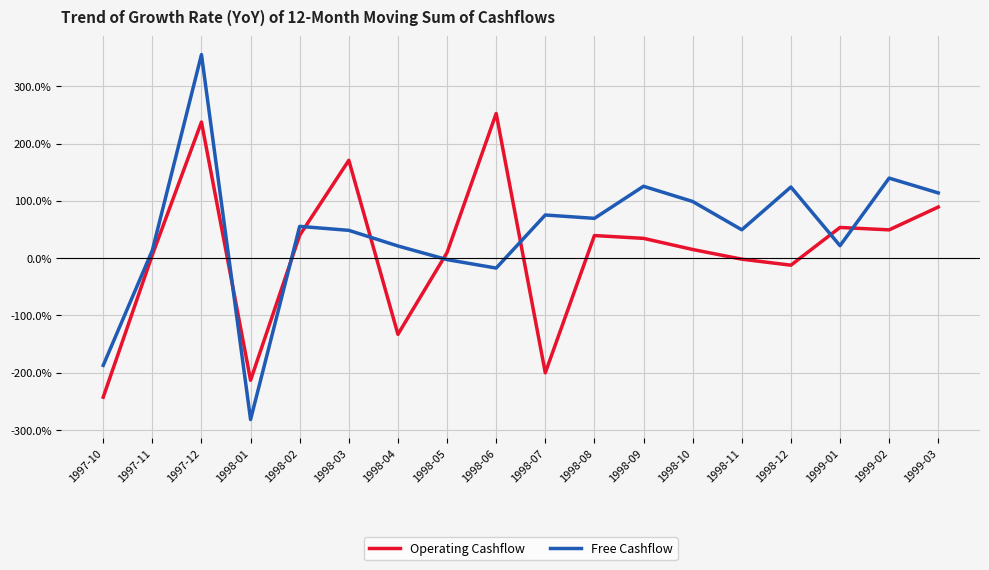

Where is Operating Cashflow nearest to the value 4?

1997-11